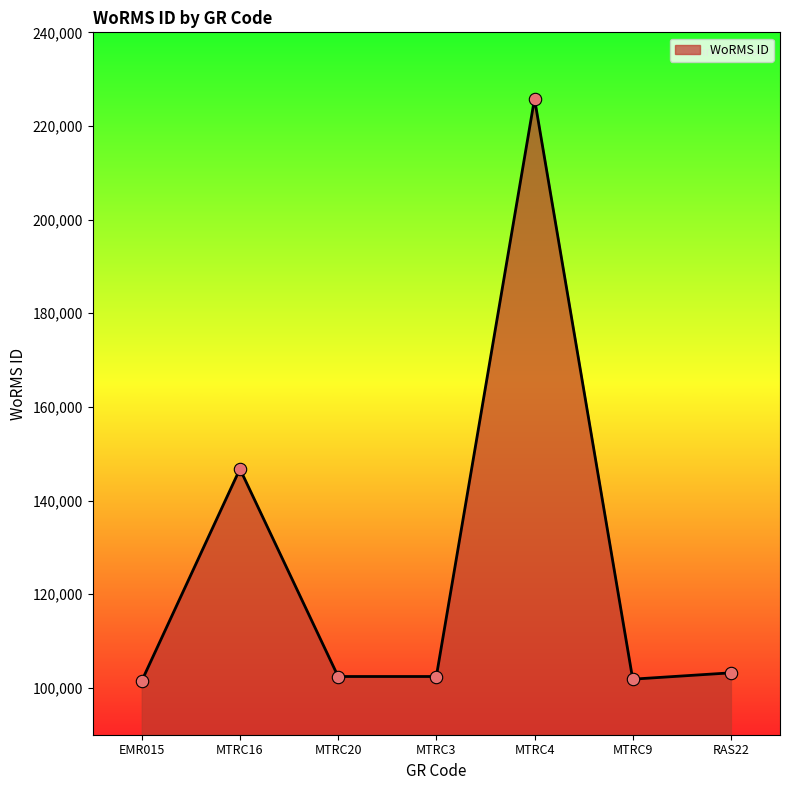

Approximately how many times larger is the value at MTRC9 compared to MTRC16?

0.7